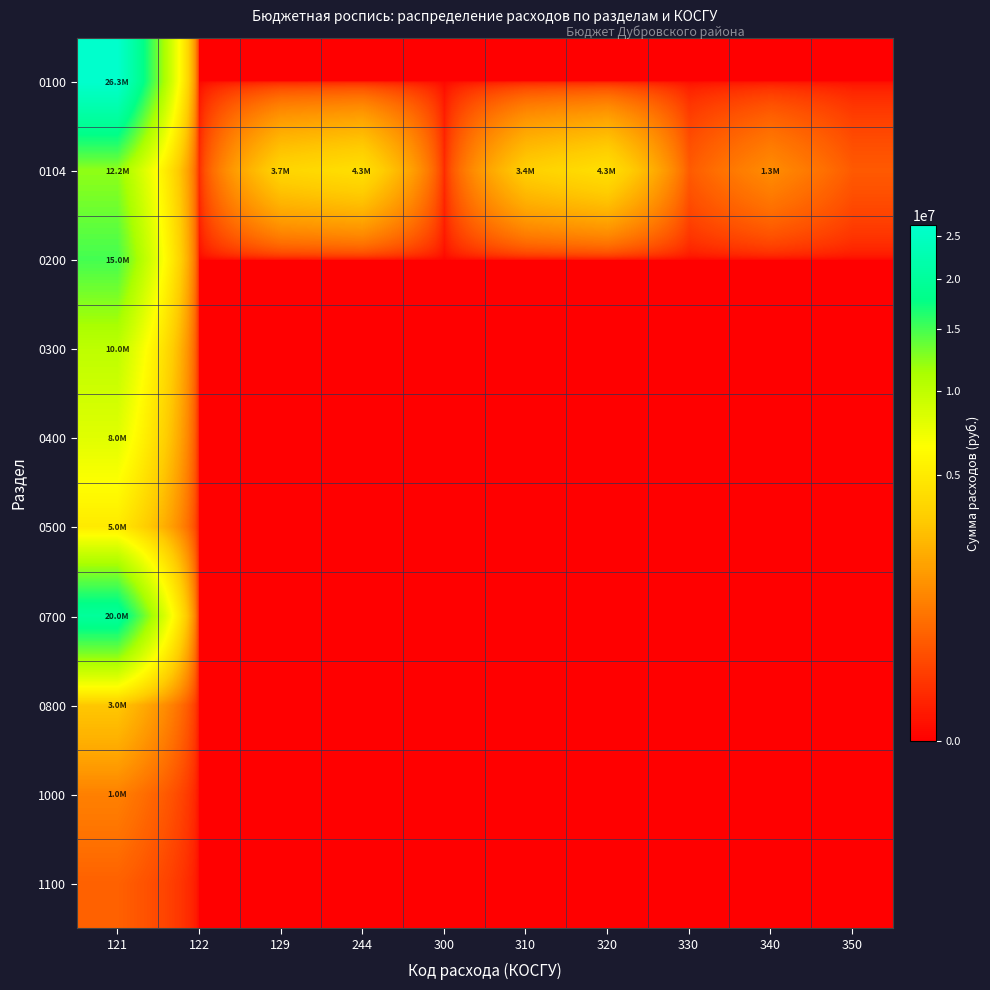

What is the total value across all series at 340?

1250781